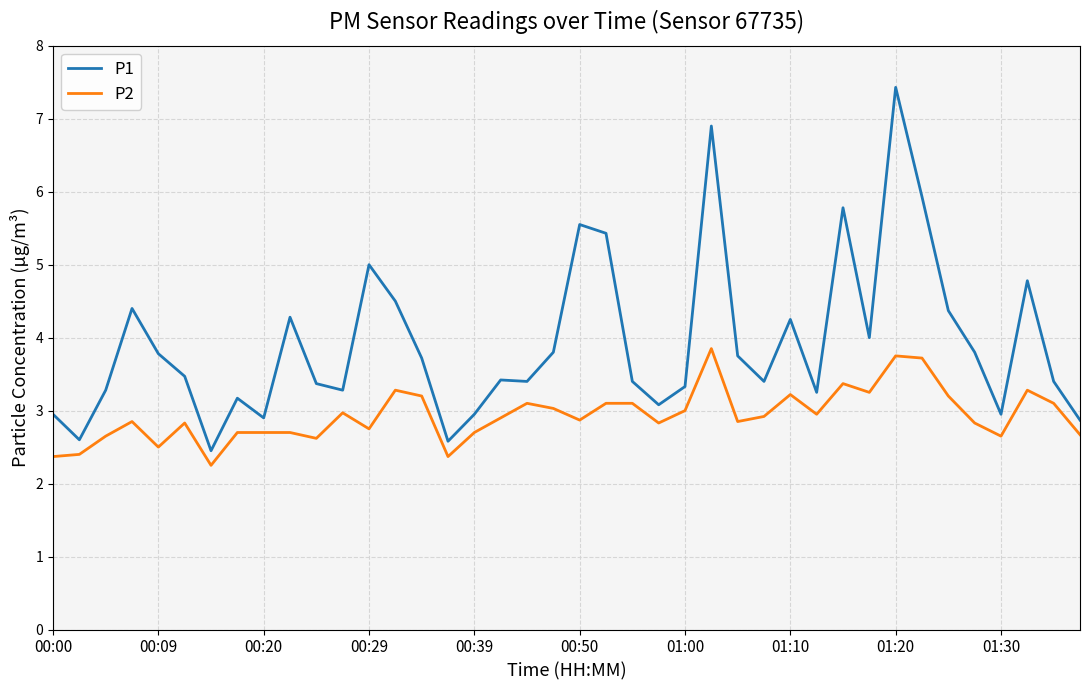

Rank the series by their maximum value, from highest to lowest.

P1, P2